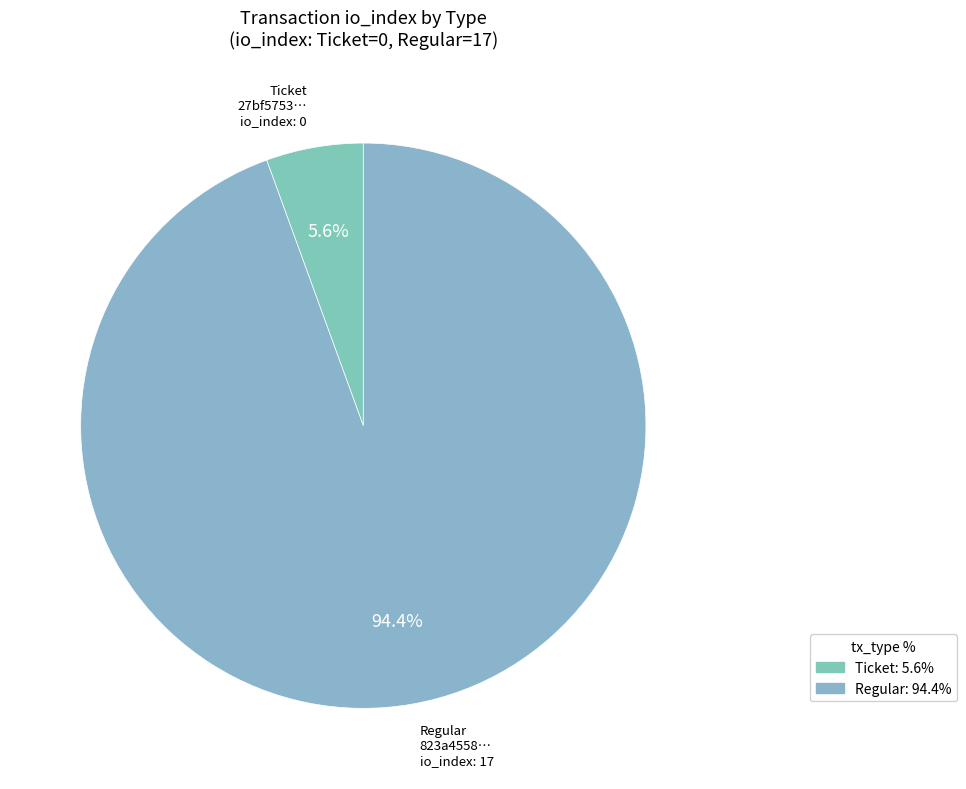

Rank the categories by value from highest to lowest.

Regular tx, Ticket tx